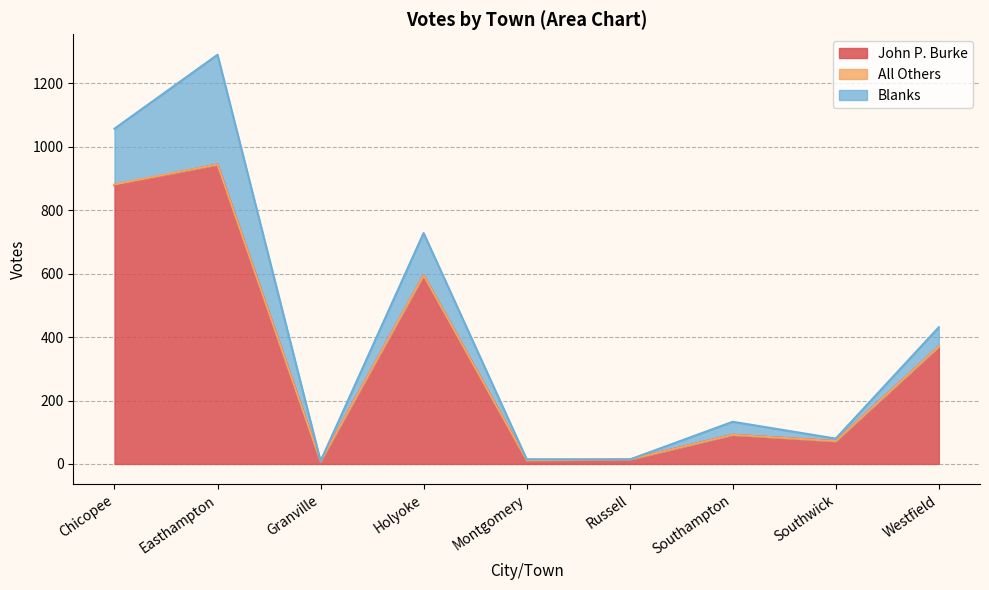

True or false: Blanks and John P. Burke cross at least once.

False